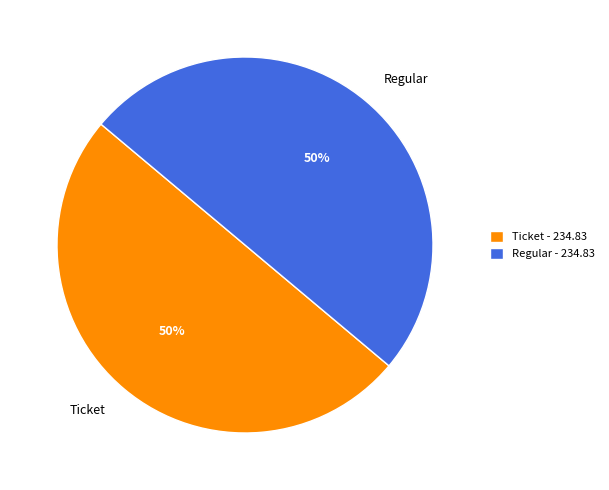

Count the number of slices in the pie.

2